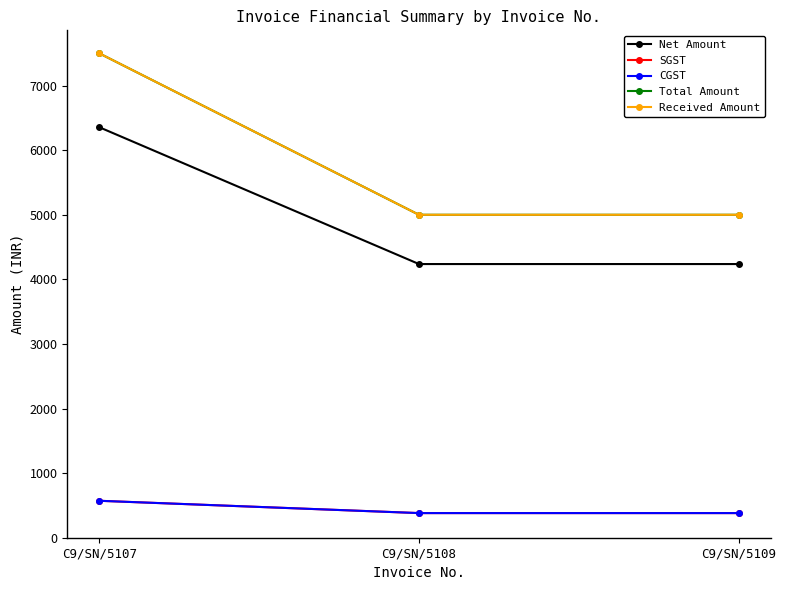

Reading right to left, transcribe all the data shown in this chart.

Net Amount: 4237.3	4237.3	6355.9
SGST: 381.4	381.4	572.0
CGST: 381.4	381.4	572.0
Total Amount: 5000.0	5000.0	7500.0
Received Amount: 5000.0	5000.0	7500.0